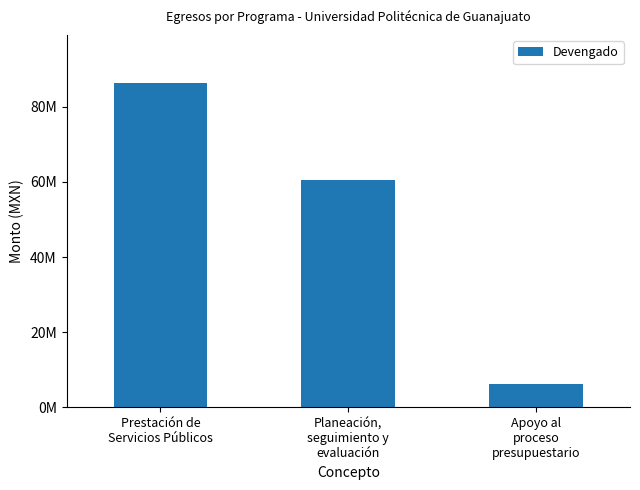

Which category has the lowest value across all series?

Apoyo al
proceso
presupuestario